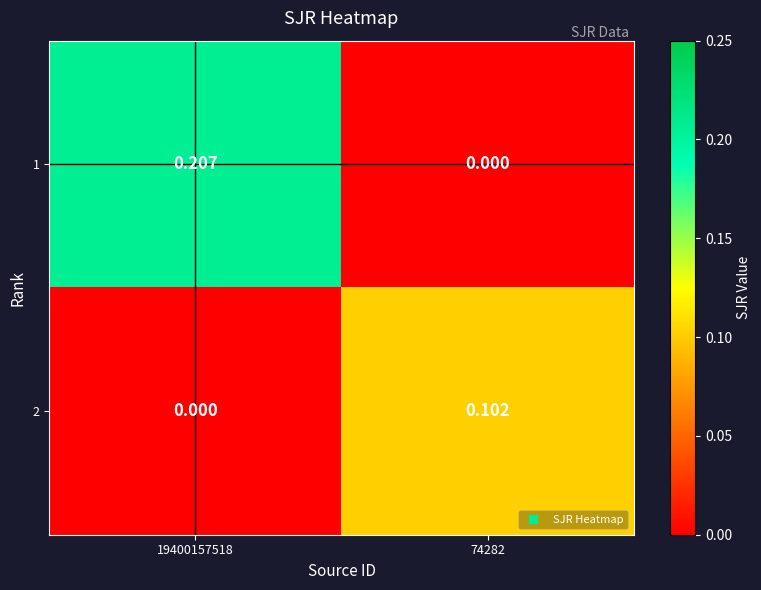

At 19400157518, list the series in order from largest to smallest.

1, 2